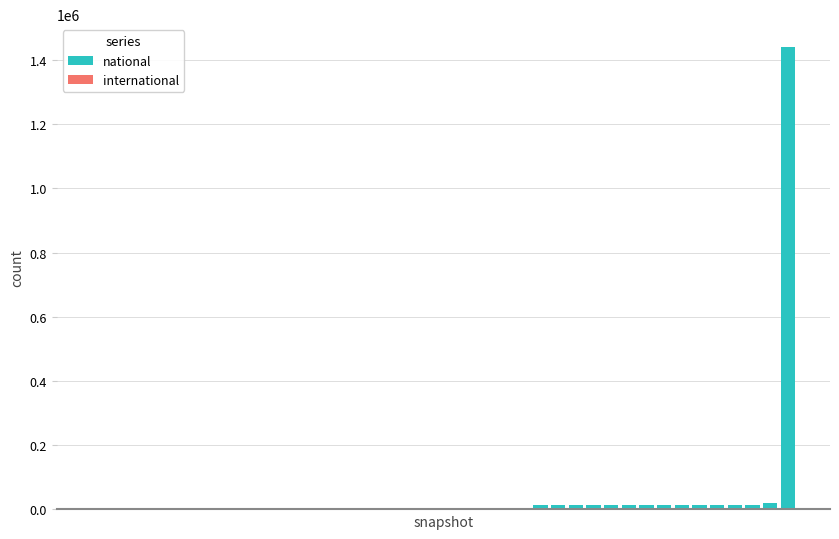

Reading left to right, list all the values displayed in this chart.

national: 3210	3210	3210	3210	3210	3210	3210	3210	3210	3210	3210	3210	3210	3210	3210	3210	3210	3210	3210	3210	3210	3210	3210	3210	3210	14084	14084	14084	14084	14084	14084	14084	14084	14084	14084	14084	14084	14084	19702	1438988
international: 0	0	0	0	0	0	0	0	0	0	0	0	0	0	0	0	0	0	0	0	0	0	0	0	0	375	375	375	375	375	375	375	375	375	375	375	375	375	375	375